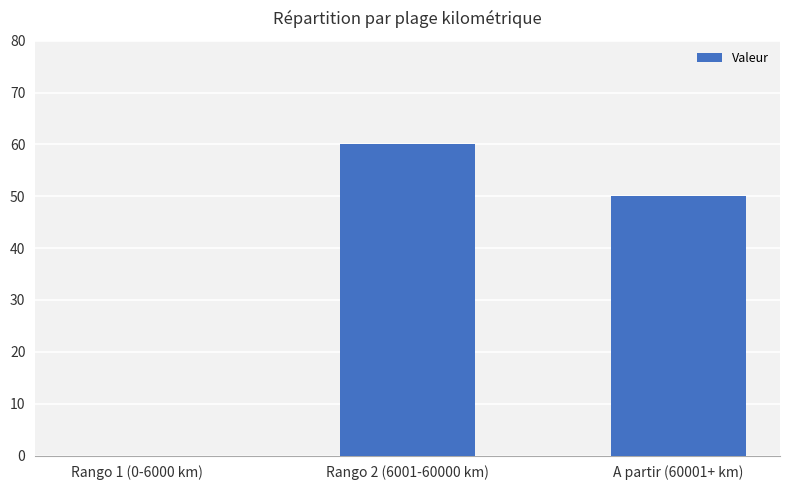

What is the sum of all values?

110